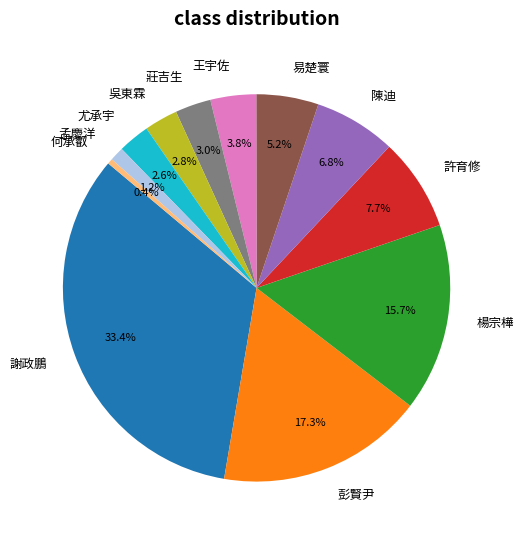

To the nearest percent, what is the difference between the largest and smallest slice percentages?

33%